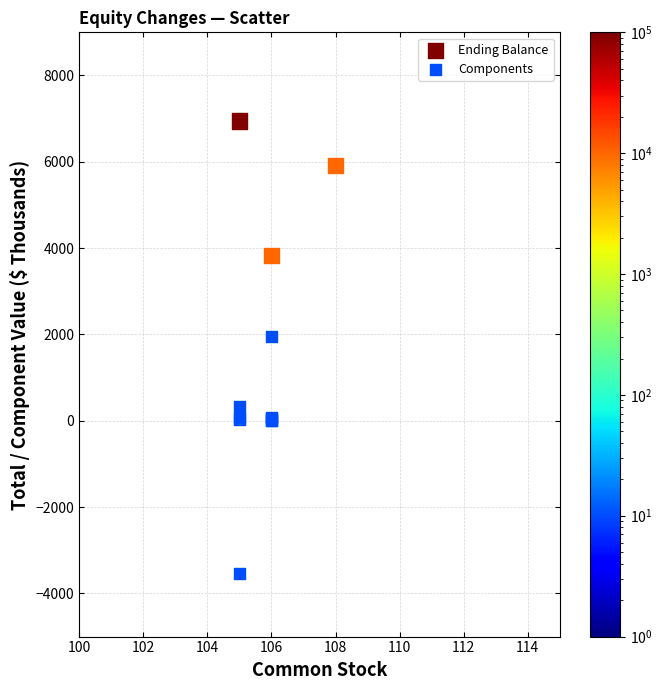

Which series has the largest Y range (max minus min)?

Components